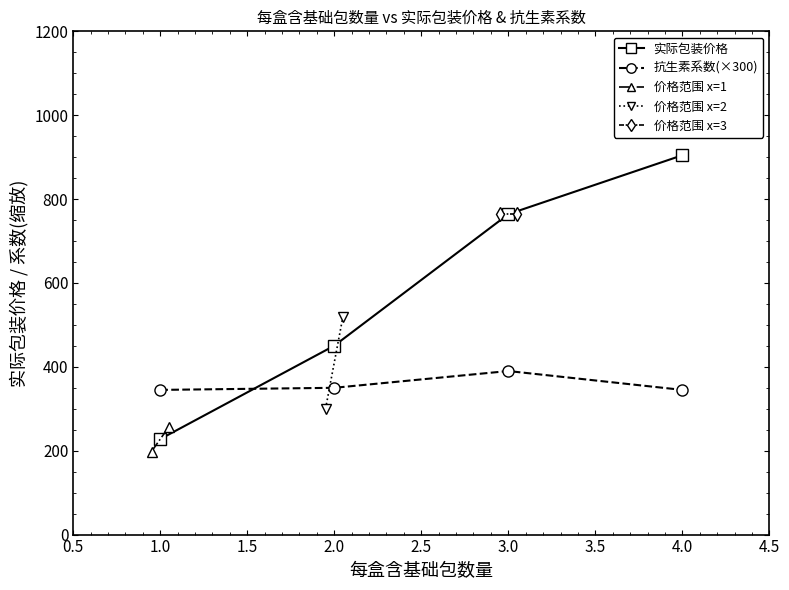

How many intersections are there between 实际包装价格 and 抗生素系数(×300)?

1